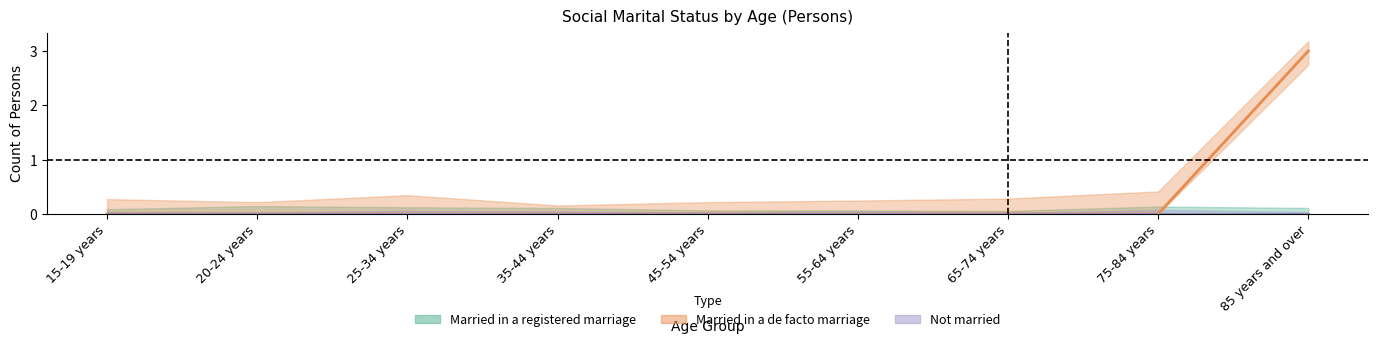

At which category is the sum across all series the highest?

85 years and over